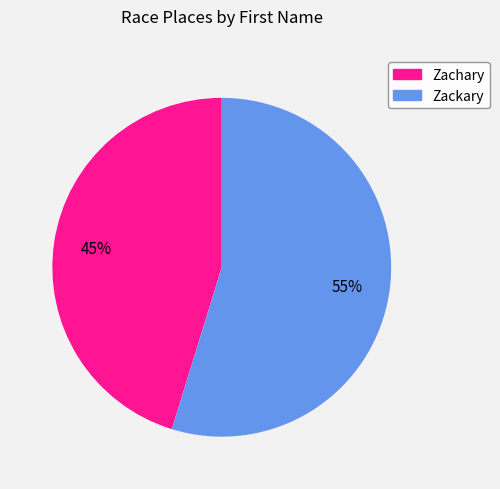

Rank the categories by value from highest to lowest.

Zackary, Zachary